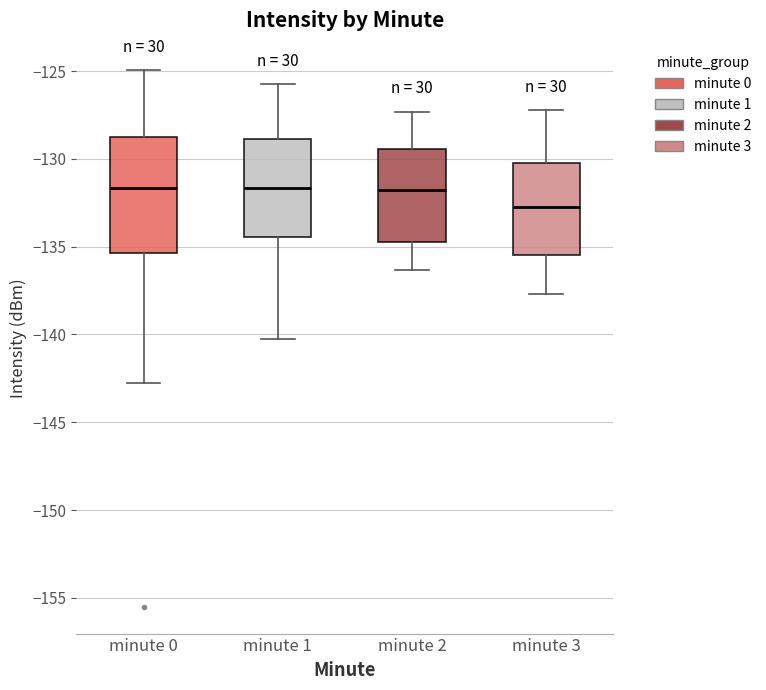

Which box has the lowest median line?

minute 3